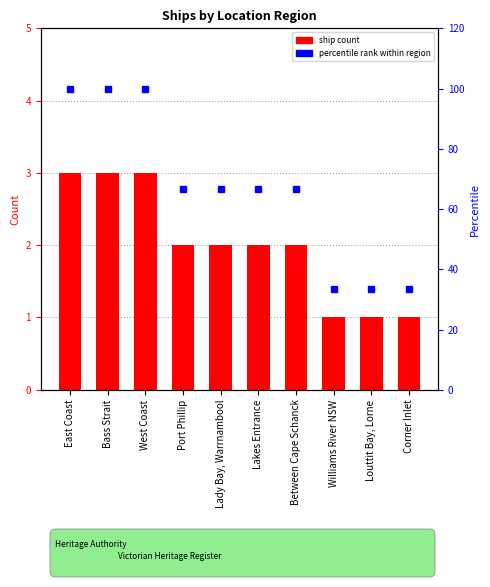

Which has a higher value, Williams River NSW or East Coast?

East Coast